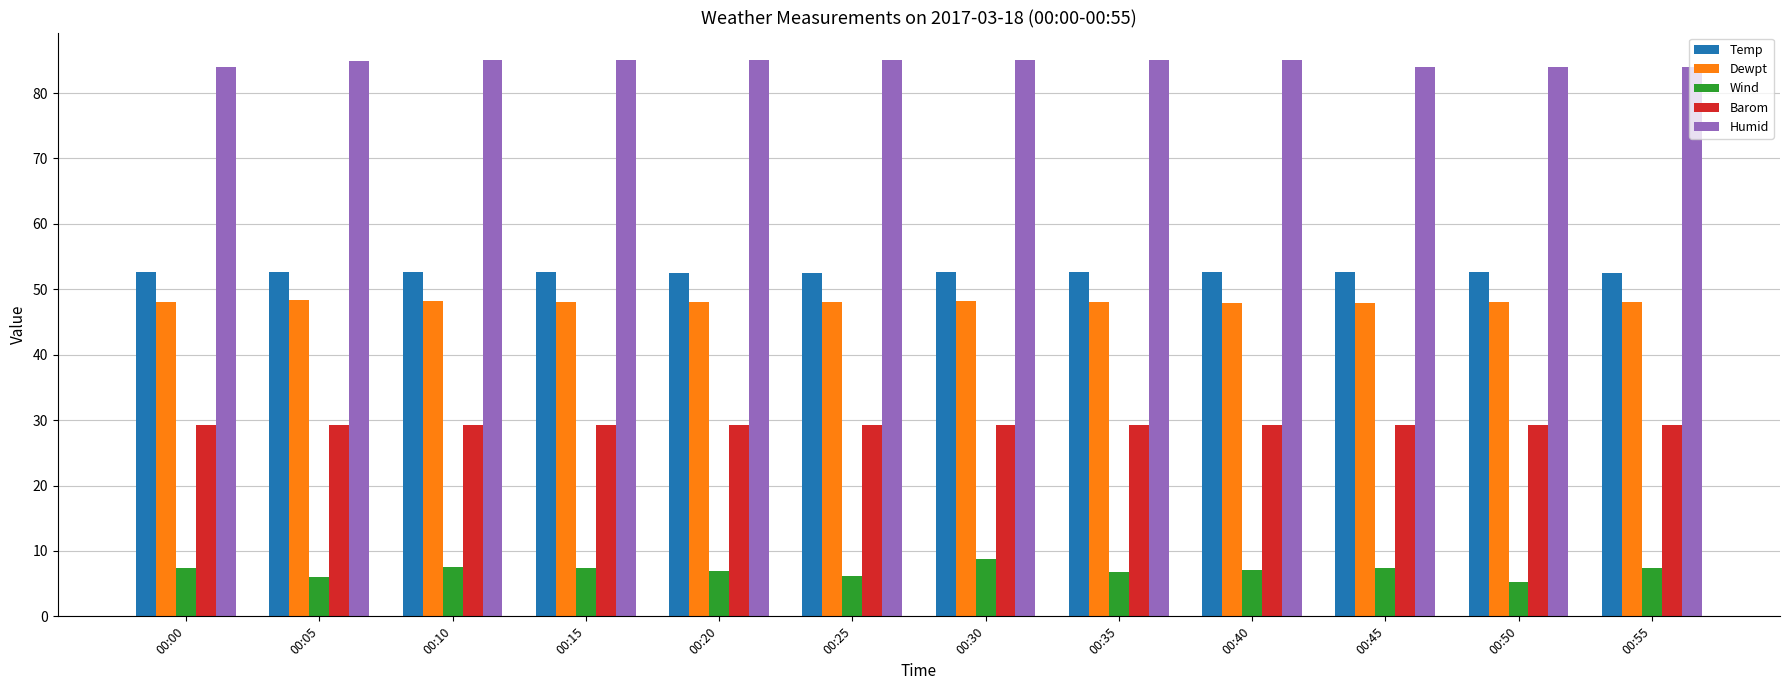

At how many categories does at least one series exceed 51?

12